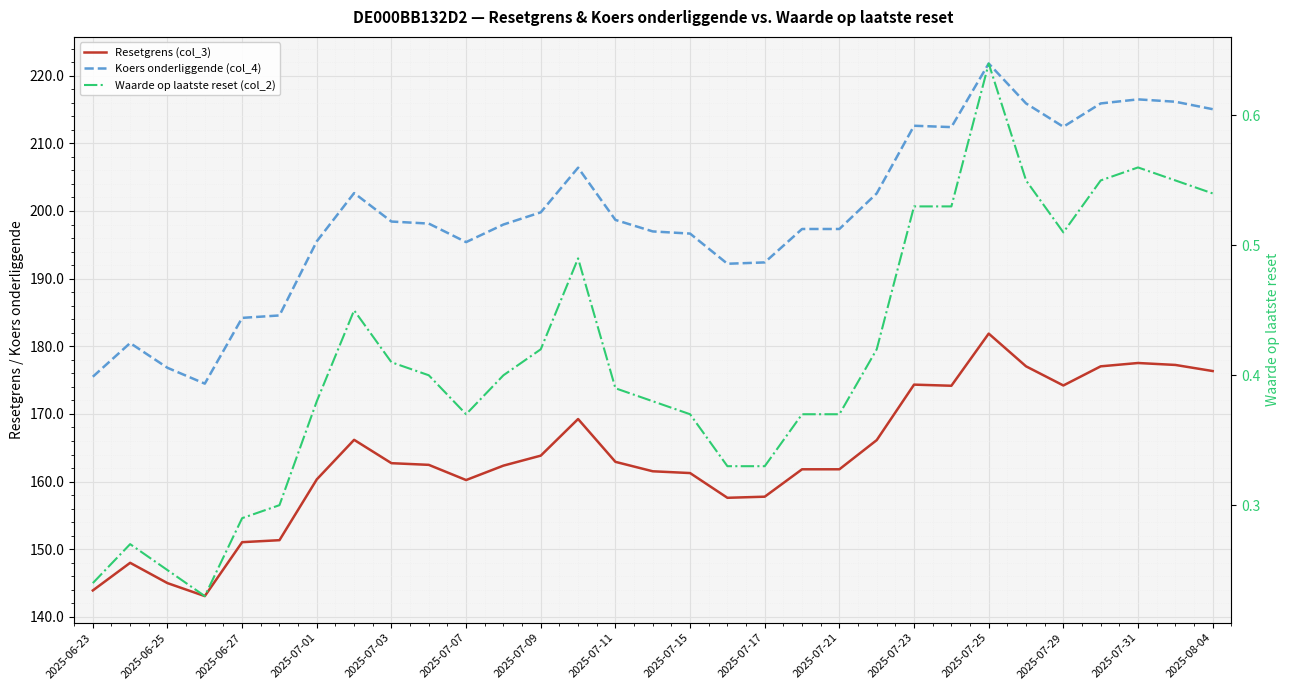

Rank the series at 2025-07-17 from lowest to highest value.

Waarde op laatste reset (col_2), Resetgrens (col_3), Koers onderliggende (col_4)